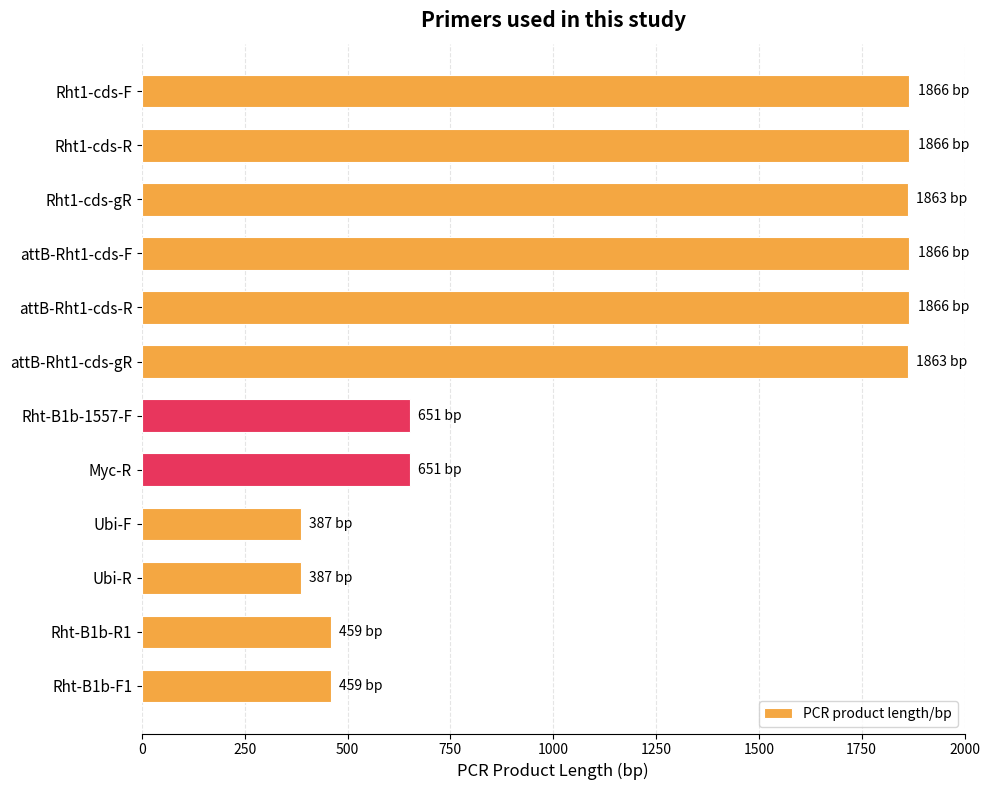

What is the value of the 8th bar from the top?

651